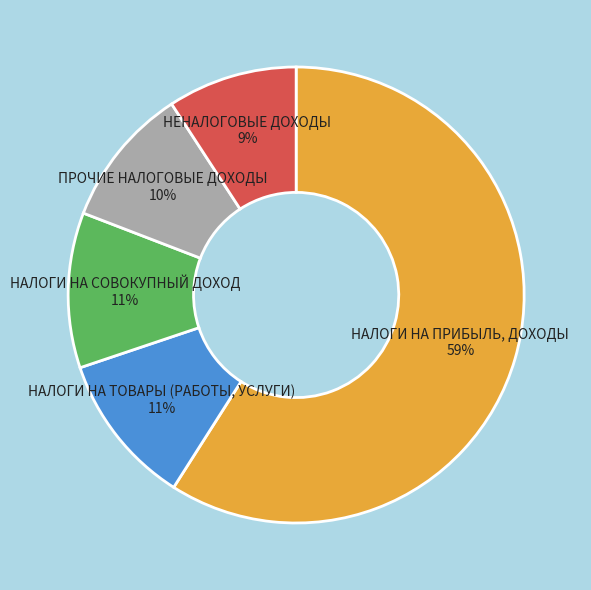

Count the number of slices in the pie.

5